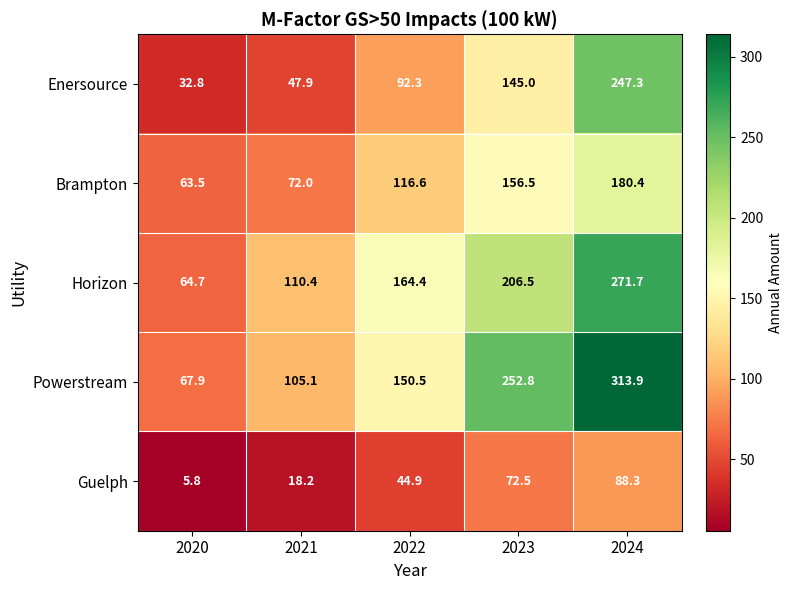

Is it true that Enersource equals 247.3 at 2024?

True